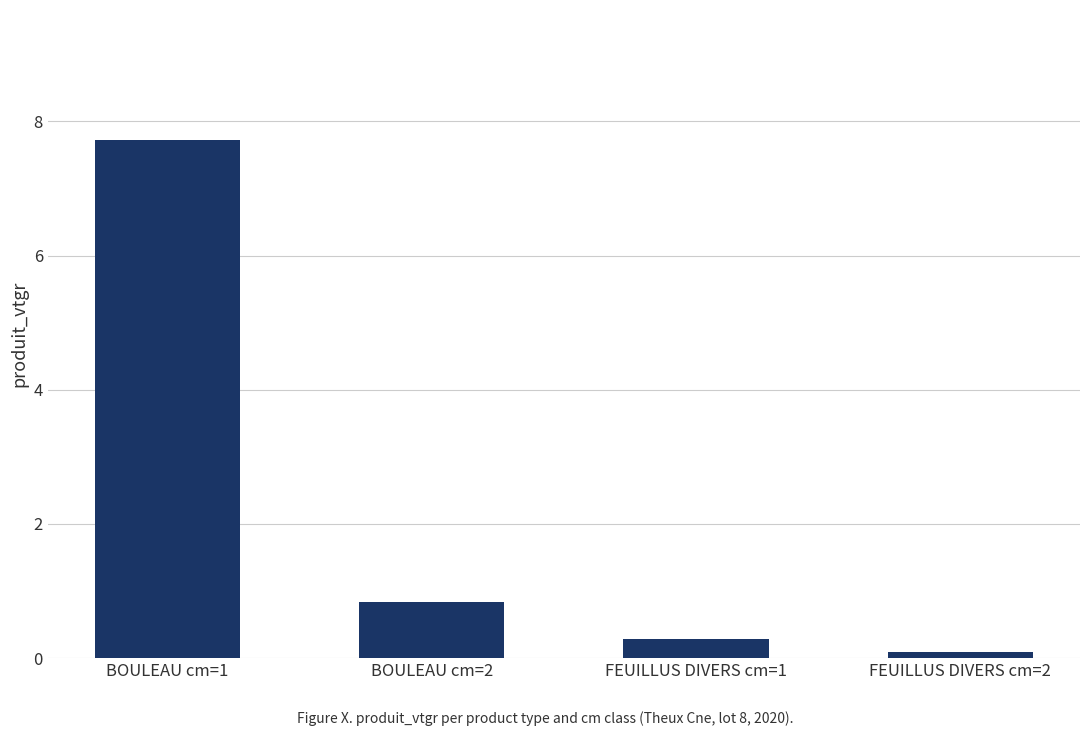

What is the label of the 2nd bar from the left?

BOULEAU cm=2